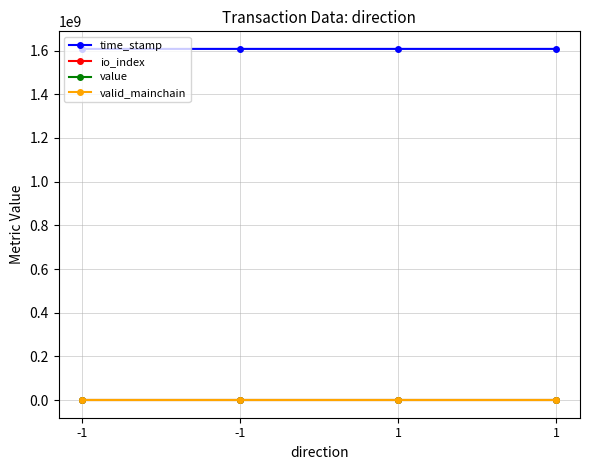

List the labels in order of valid_mainchain value, largest first.

-1, -1, 1, 1